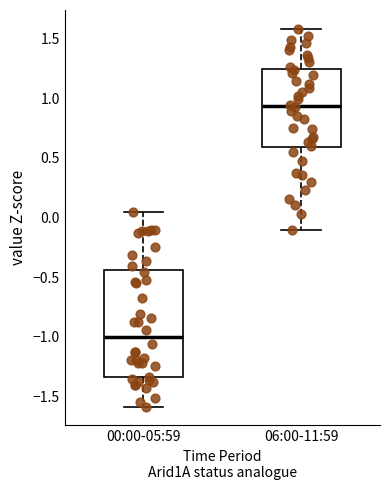

Reading left to right, read every box against the y-axis: the position of its median line, the range the box covers, and the ends of its whiskers. The values are not printed on the chart, so give them approximately, as read against the axis.

00:00-05:59: median -1.00, box -1.35 to -0.45, whiskers -1.60 to 0.05
06:00-11:59: median 0.95, box 0.60 to 1.25, whiskers -0.10 to 1.60